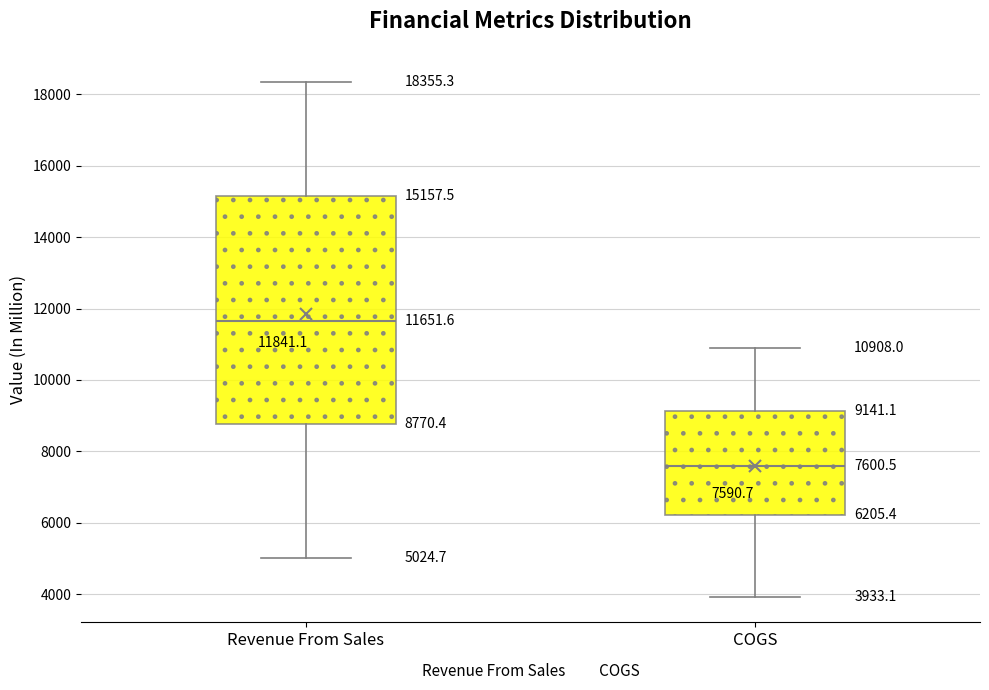

Which box has the highest median line?

Revenue From Sales